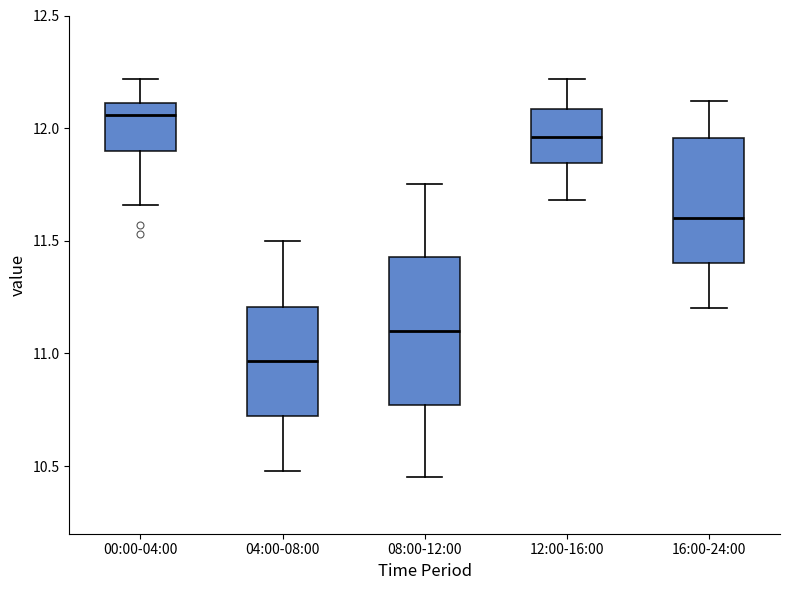

Reading left to right, transcribe this box plot: for each box, give where its median line is, the range the box spans, and where its two whiskers end, as read against the y-axis. The values are not printed on the chart, so give them approximately, as read against the axis.

00:00-04:00: median 12.05, box 11.90 to 12.10, whiskers 11.65 to 12.20
04:00-08:00: median 10.95, box 10.70 to 11.20, whiskers 10.50 to 11.50
08:00-12:00: median 11.10, box 10.75 to 11.45, whiskers 10.45 to 11.75
12:00-16:00: median 11.95, box 11.85 to 12.10, whiskers 11.70 to 12.20
16:00-24:00: median 11.60, box 11.40 to 11.95, whiskers 11.20 to 12.10